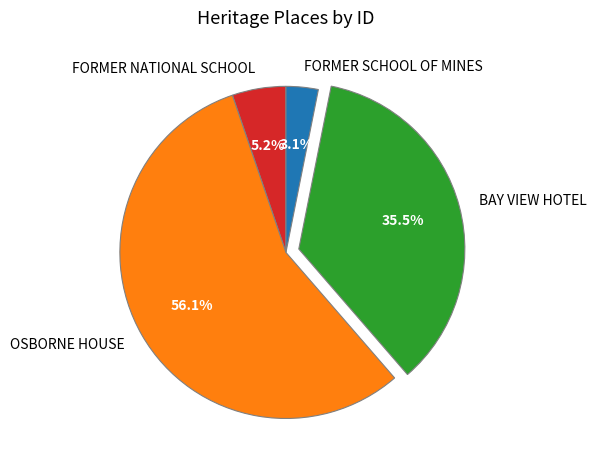

Which has a higher value, BAY VIEW HOTEL or FORMER NATIONAL SCHOOL?

BAY VIEW HOTEL